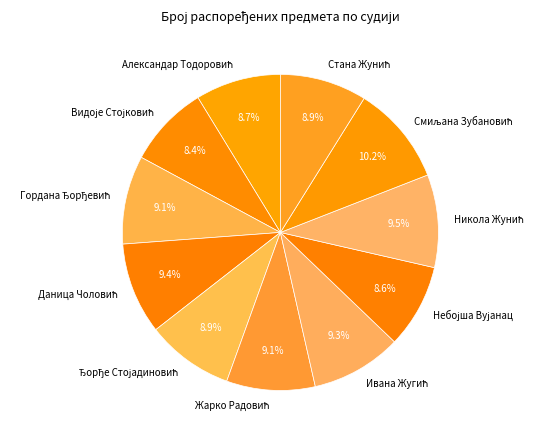

Is there any slice that represents more than half of the pie?

No